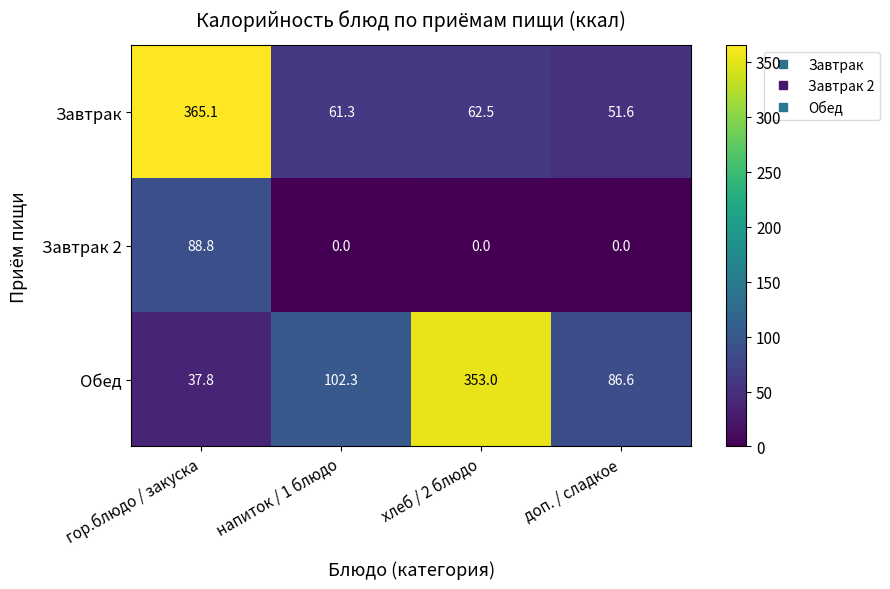

What is the lowest value of the Обед series?

37.8